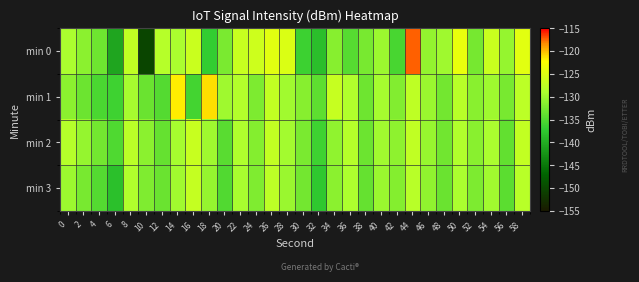

What is the maximum value shown in the chart?

-117.3